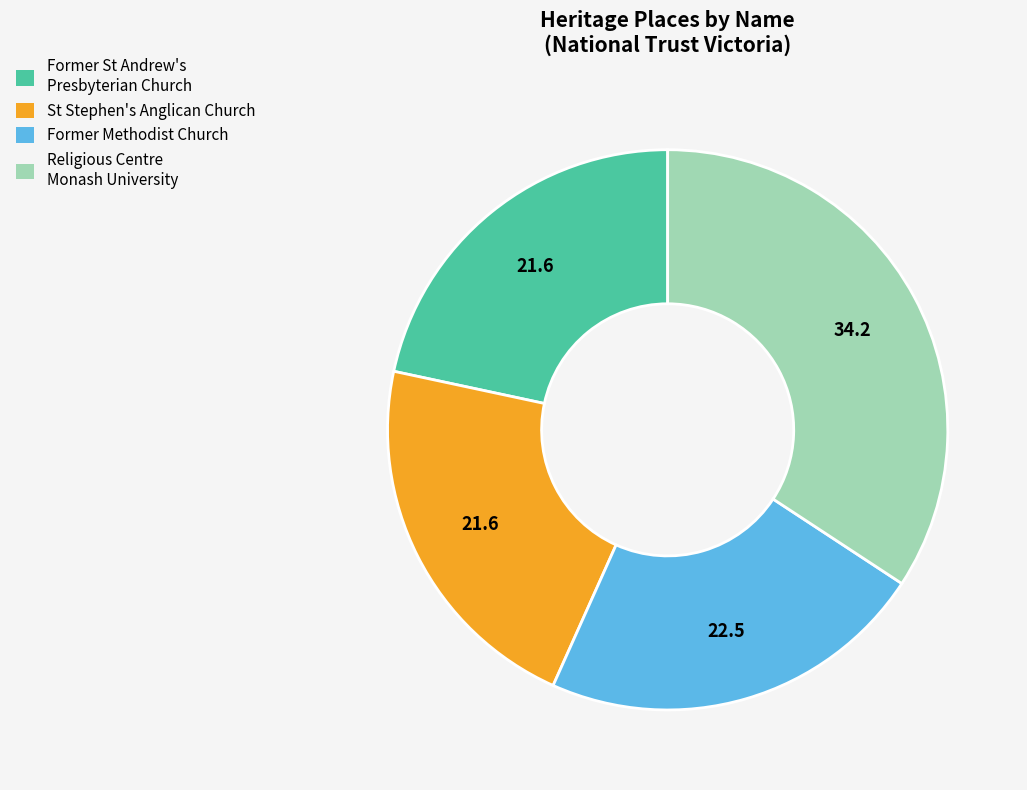

Is it true that Religious Centre Monash University is 49% of the pie?

False